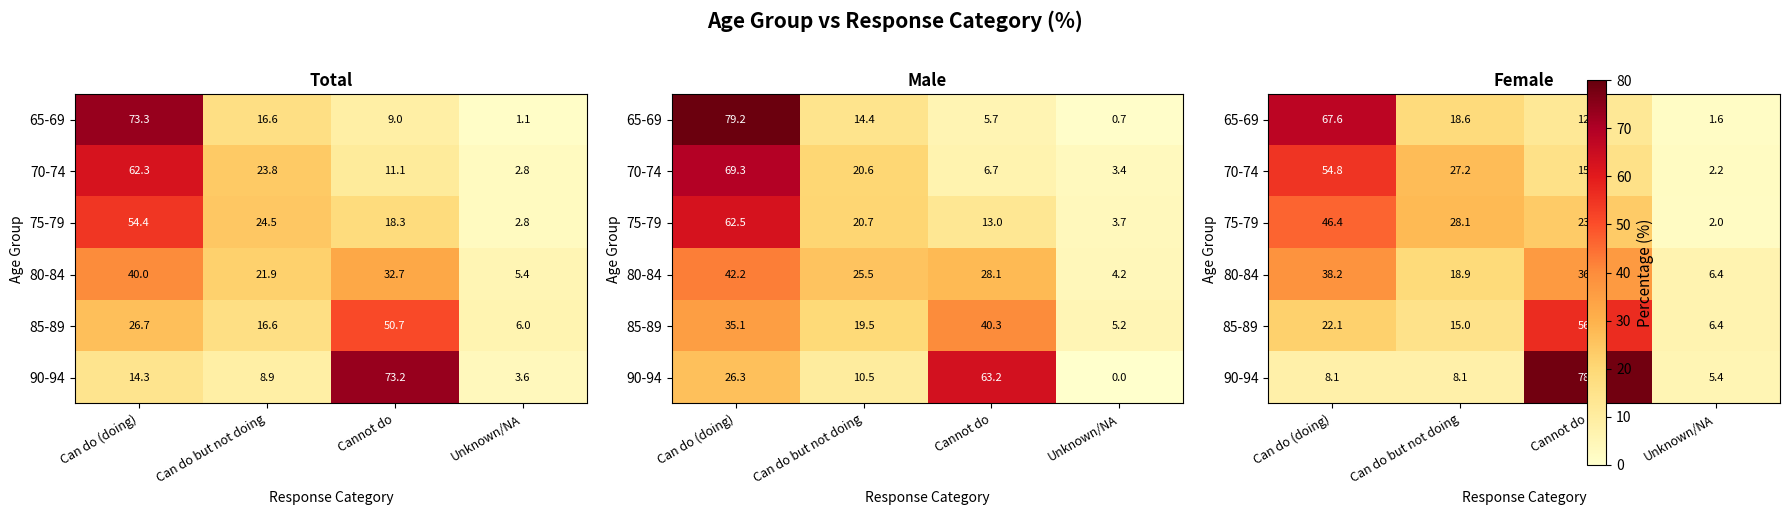

True or false: 90-94 has a value of 13.0 at Can do (doing).

False